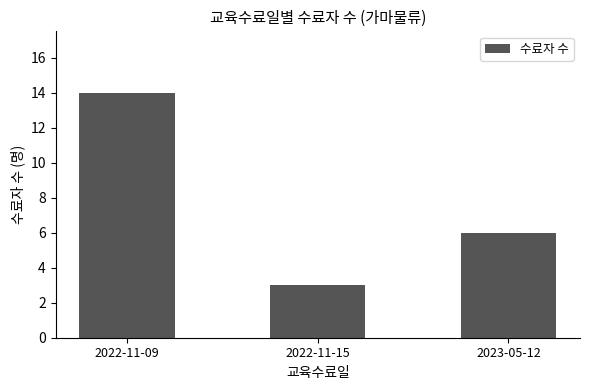

True or false: the data shows 6 at 2022-11-09.

False